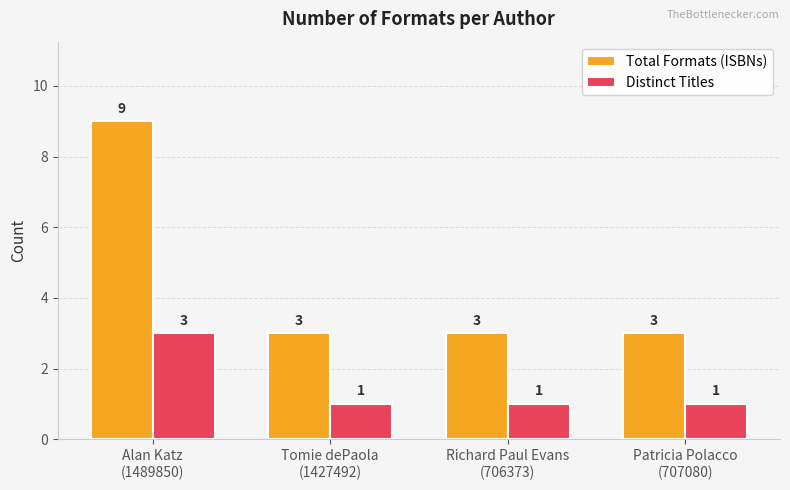

True or false: Total Formats (ISBNs) has a value of 9 at Alan Katz
(1489850).

True